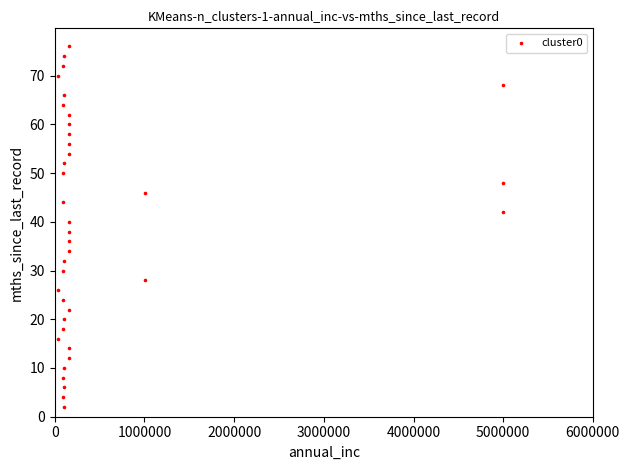

What is the range of Y values (max minus min)?

74